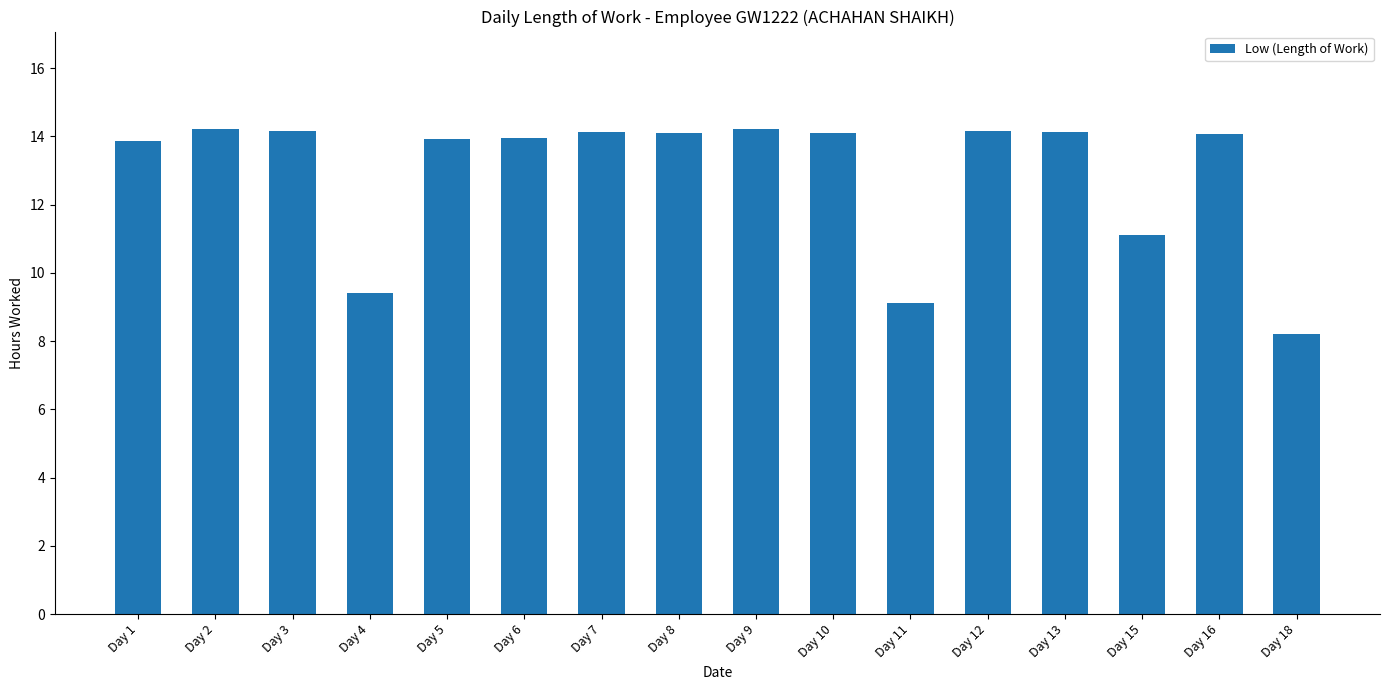

Which category has the lowest value across all series?

Day 18